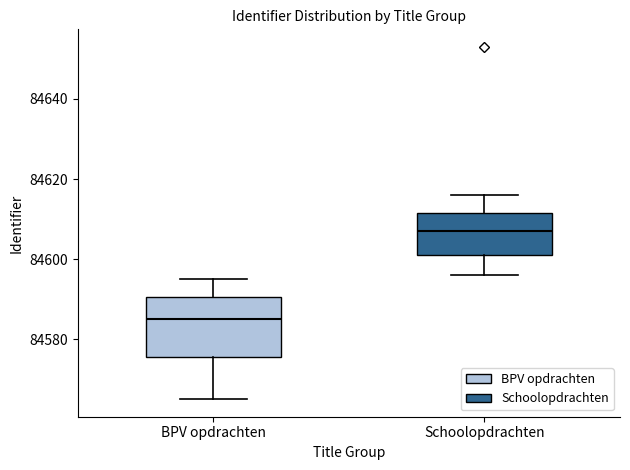

Which box is the tallest, from its lower edge to its upper edge?

BPV opdrachten